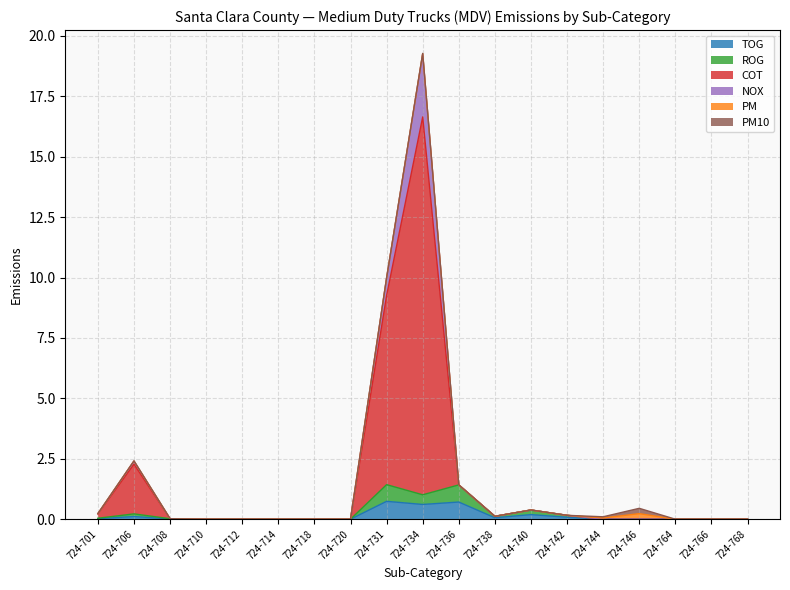

Does the chart display data point markers on the line(s)?

No